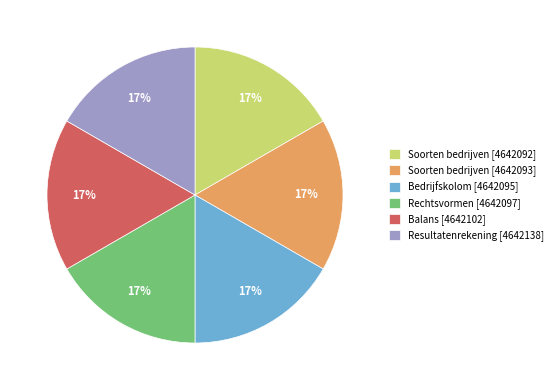

Is there any slice that represents more than half of the pie?

No